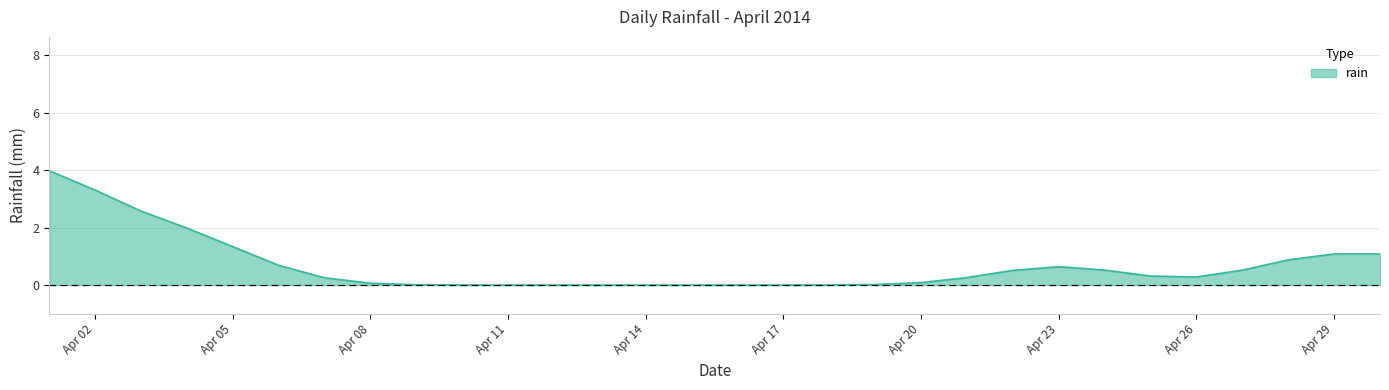

What is the difference between the maximum and minimum values?

4.0